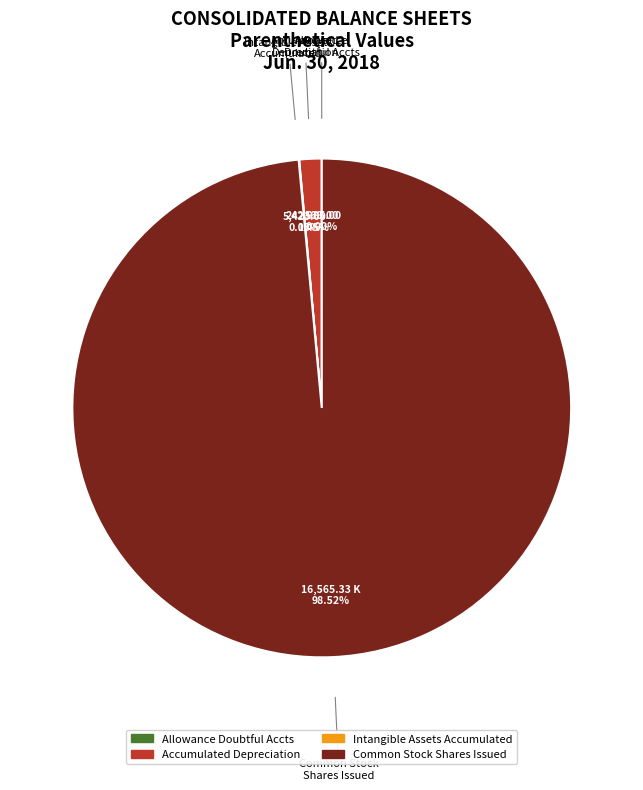

What is the largest slice in the pie chart?

Common Stock Shares Issued